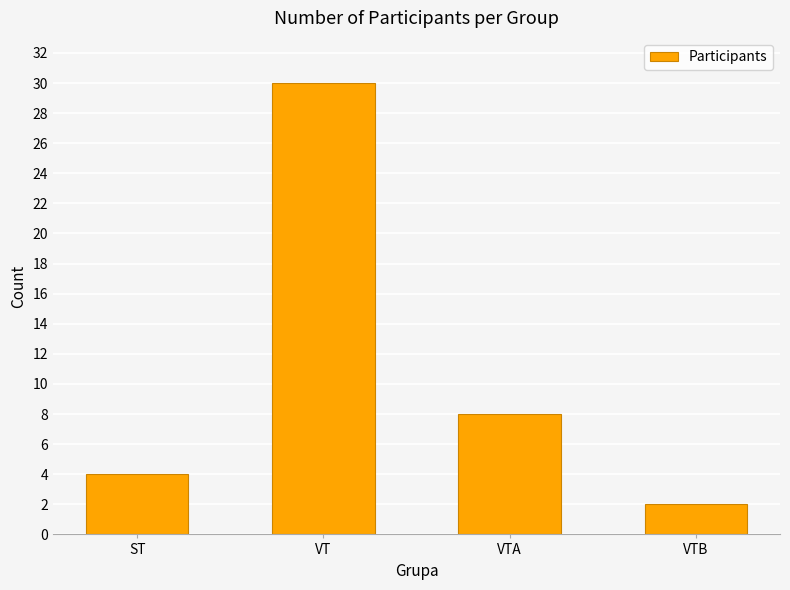

Reading left to right, extract all data points from this chart.

4	30	8	2